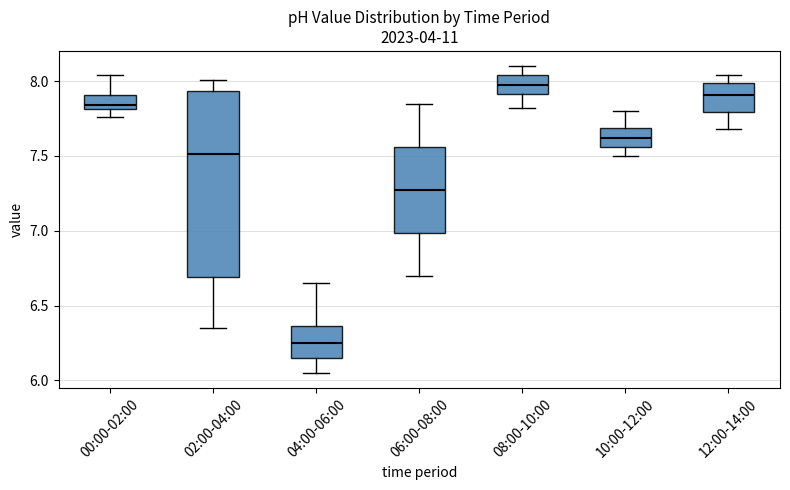

Which box has the highest median line?

08:00-10:00